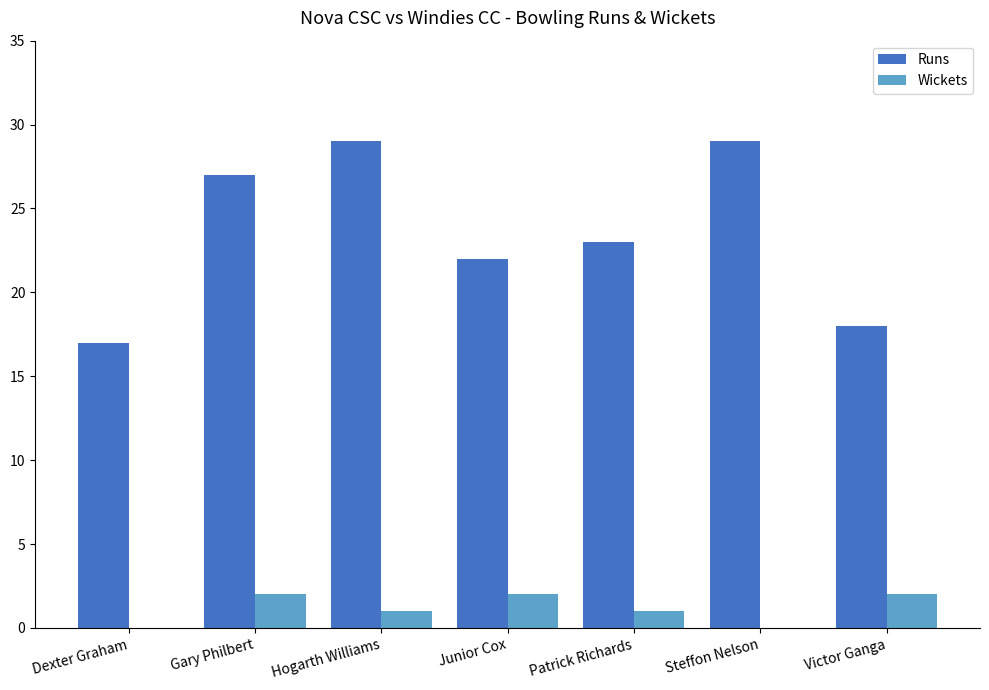

Which series changed the most between Dexter Graham and Steffon Nelson?

Runs